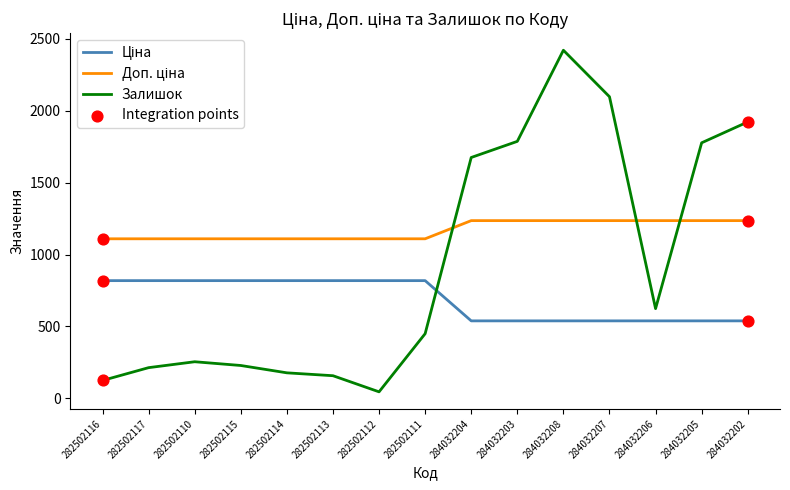

At which category is the sum across all series the highest?

284032208